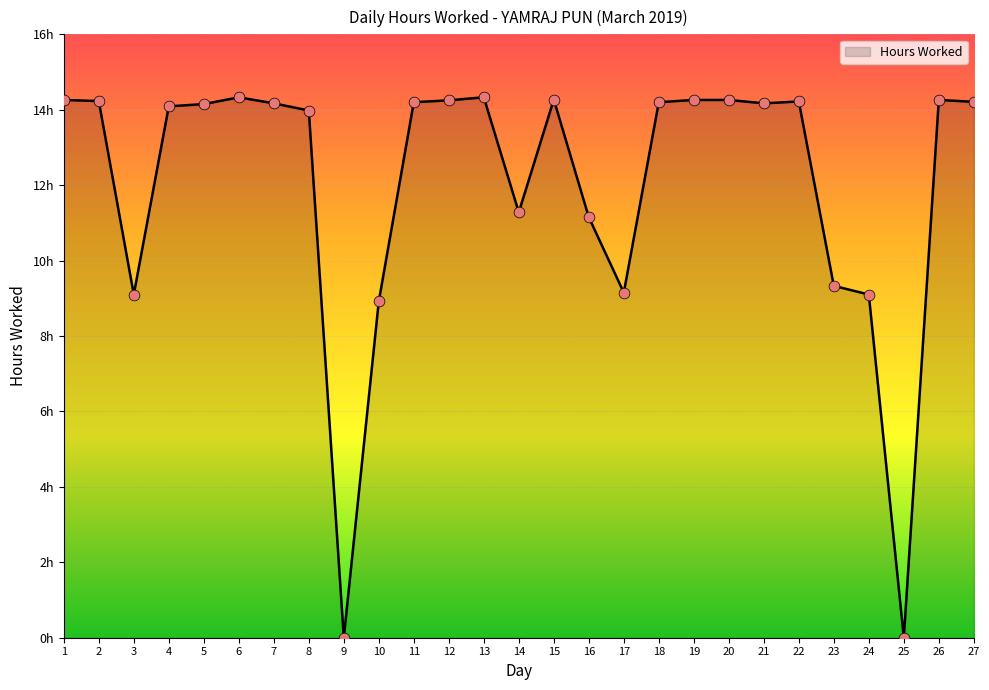

Approximately how many times larger is the value at 5 compared to 14?

1.3